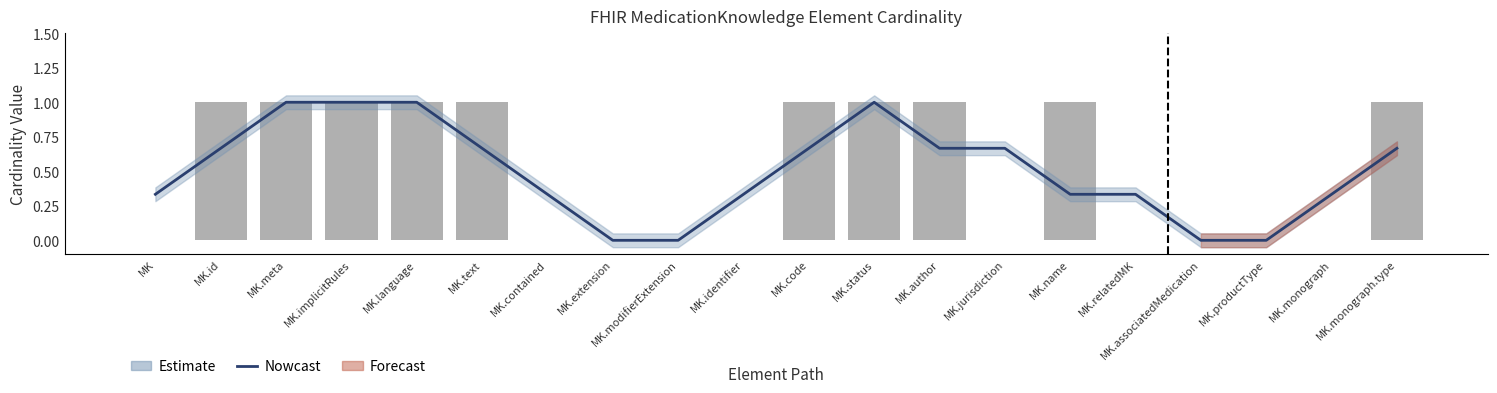

Rank the categories by value from highest to lowest.

MK.meta, MK.implicitRules, MK.language, MK.status, MK.id, MK.text, MK.code, MK.author, MK.jurisdiction, MK.monograph.type, MK, MK.contained, MK.identifier, MK.name, MK.relatedMK, MK.monograph, MK.extension, MK.modifierExtension, MK.associatedMedication, MK.productType